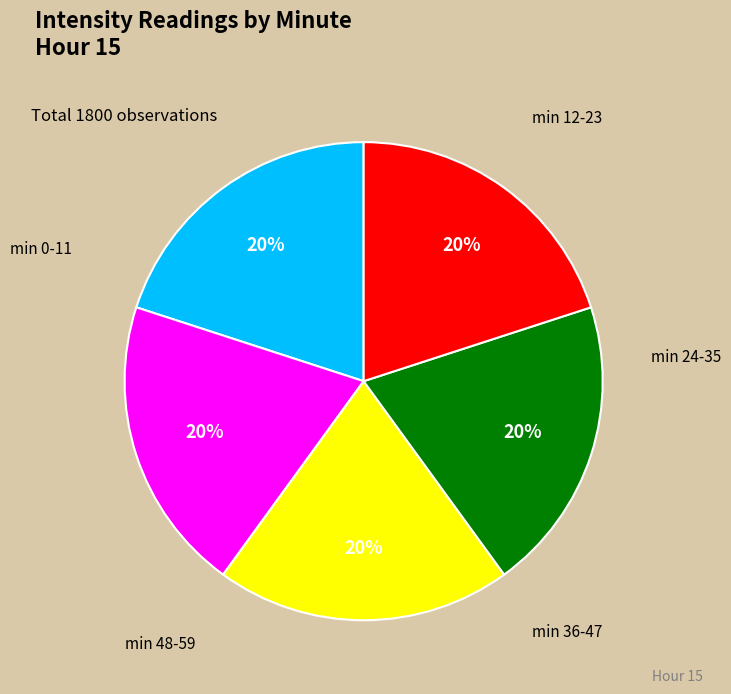

Is there a majority slice in this chart?

No